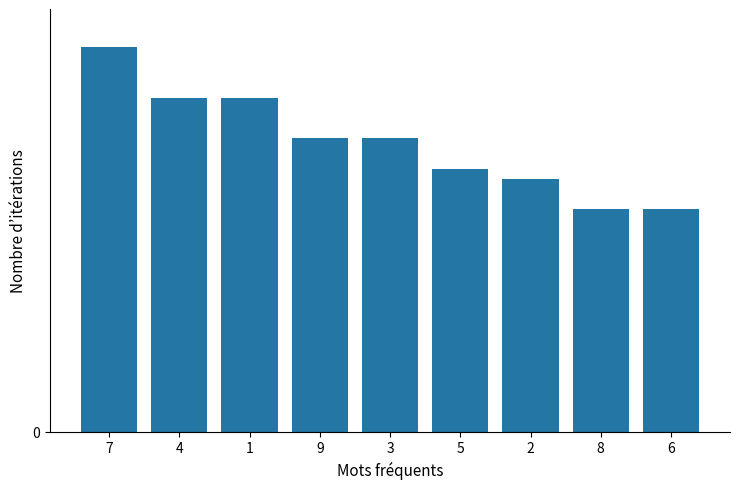

Which has a higher value, 6 or 2?

2